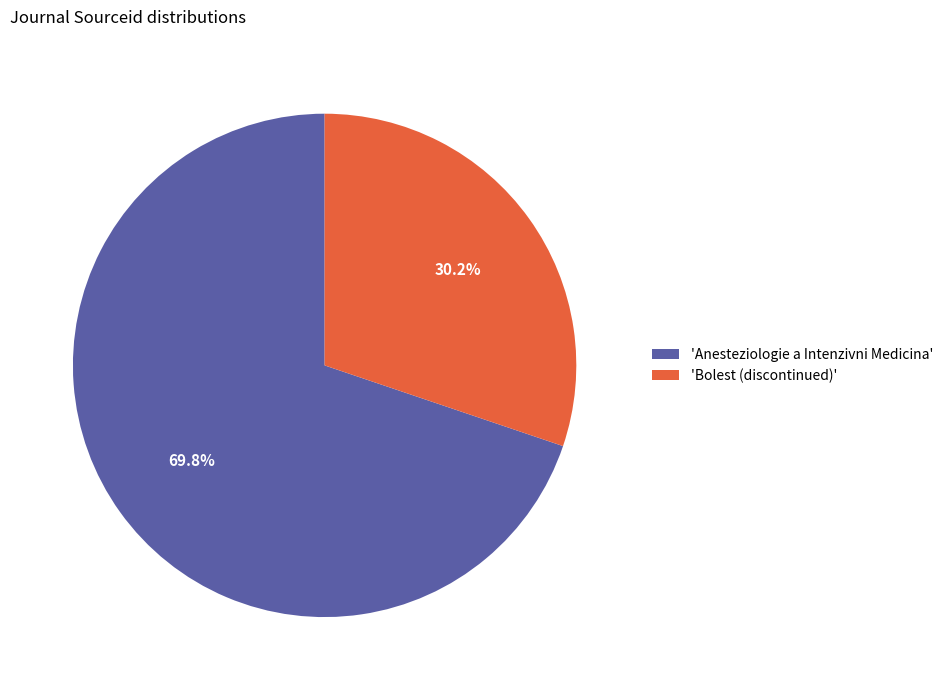

Does any single category account for the majority?

Yes